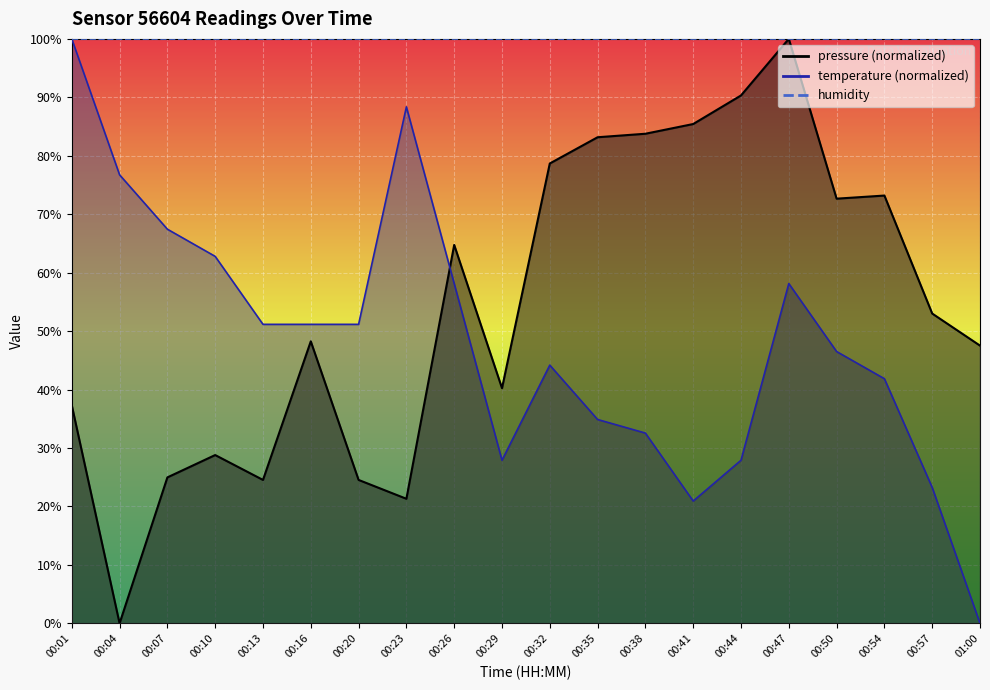

What is the sum of all temperature values?

965.1